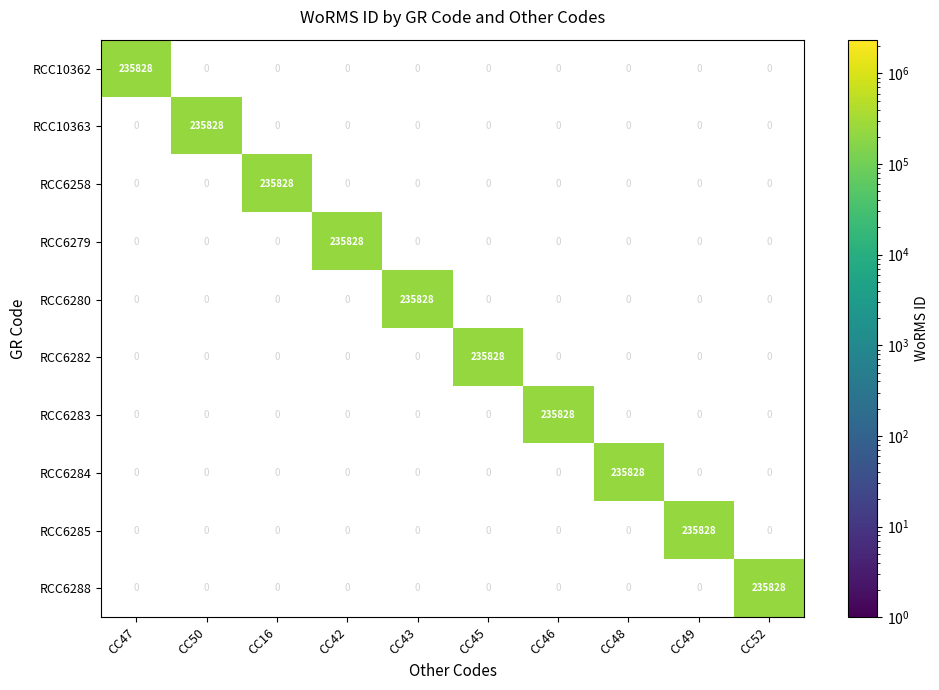

What is the total value across all series at CC47?

235828